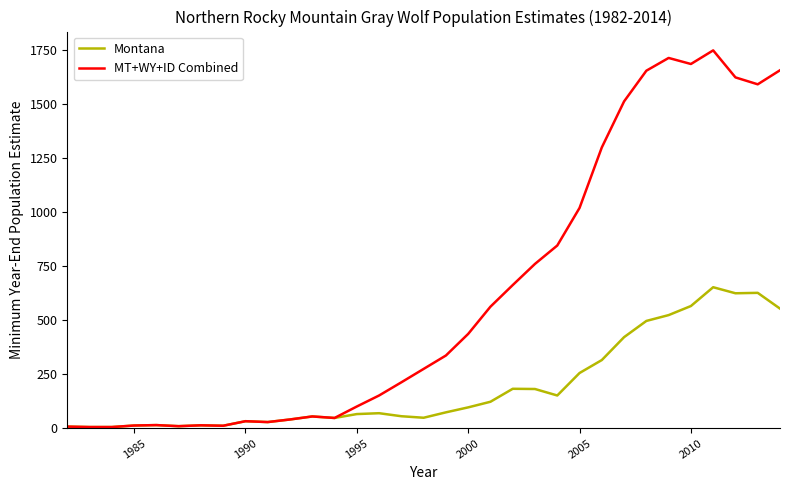

Which series has the largest total across all categories?

MT+WY+ID Combined